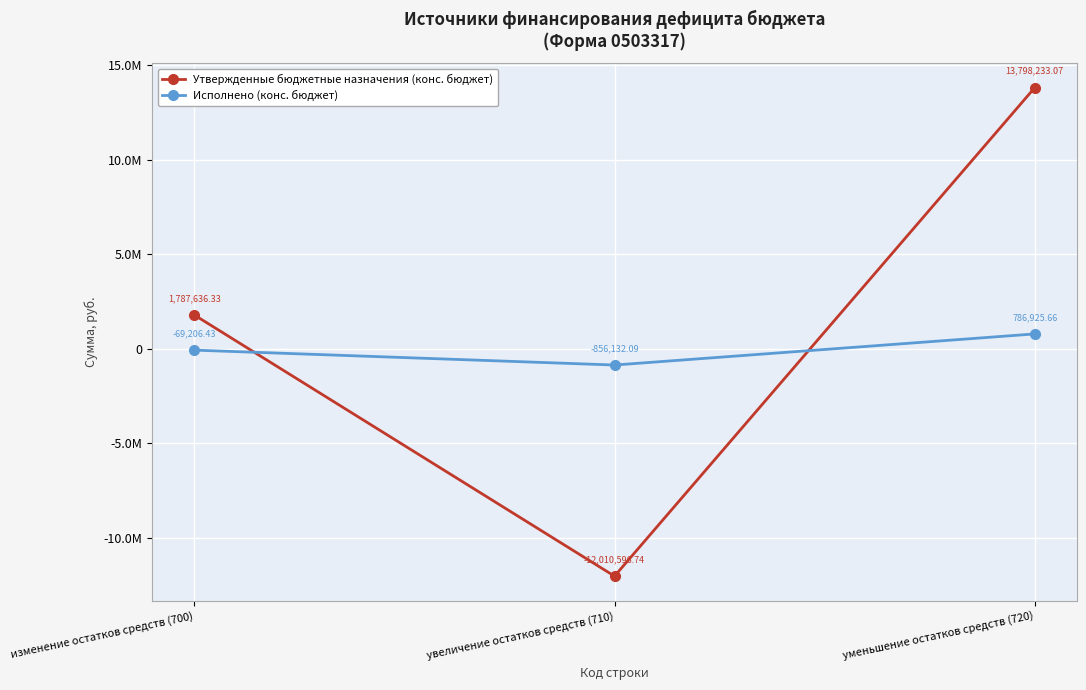

What are all the series names shown in the legend?

Утвержденные бюджетные назначения (конс. бюджет), Исполнено (конс. бюджет)